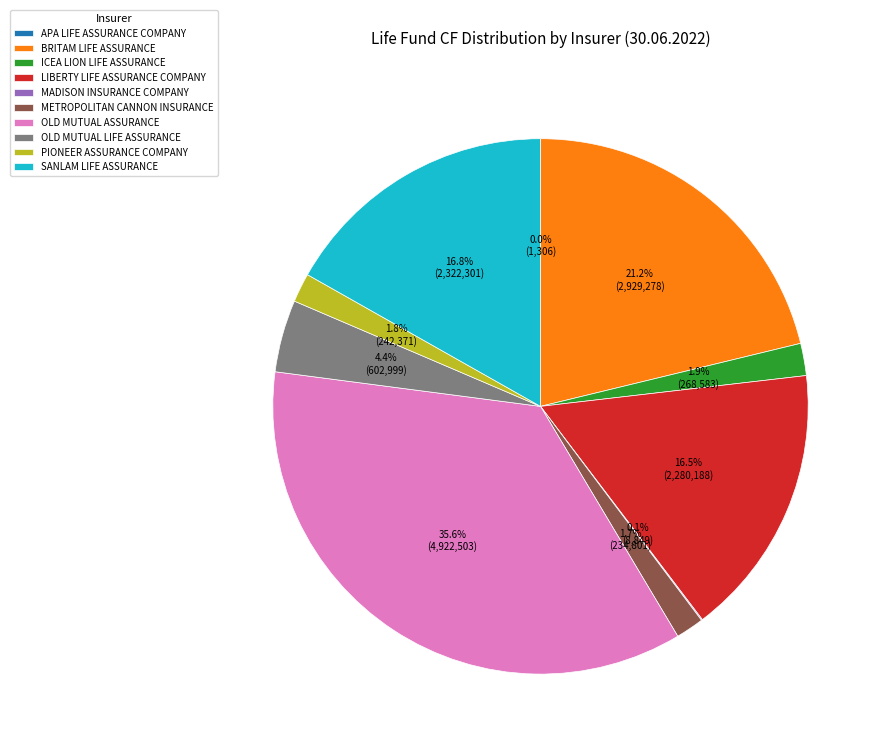

Does OLD MUTUAL ASSURANCE represent more than half of the total?

No